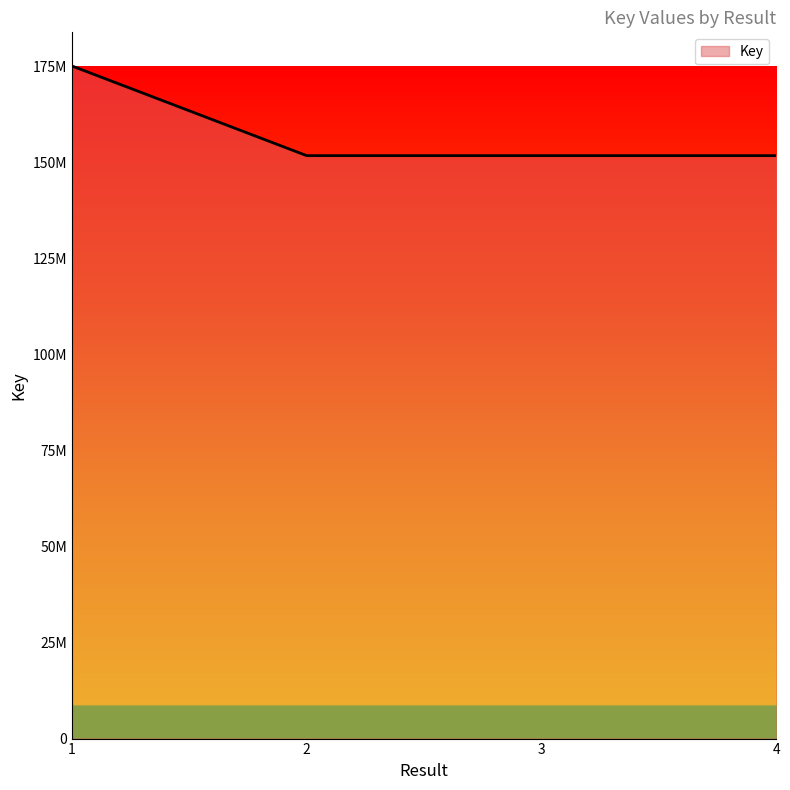

Does the chart display data point markers on the line(s)?

No